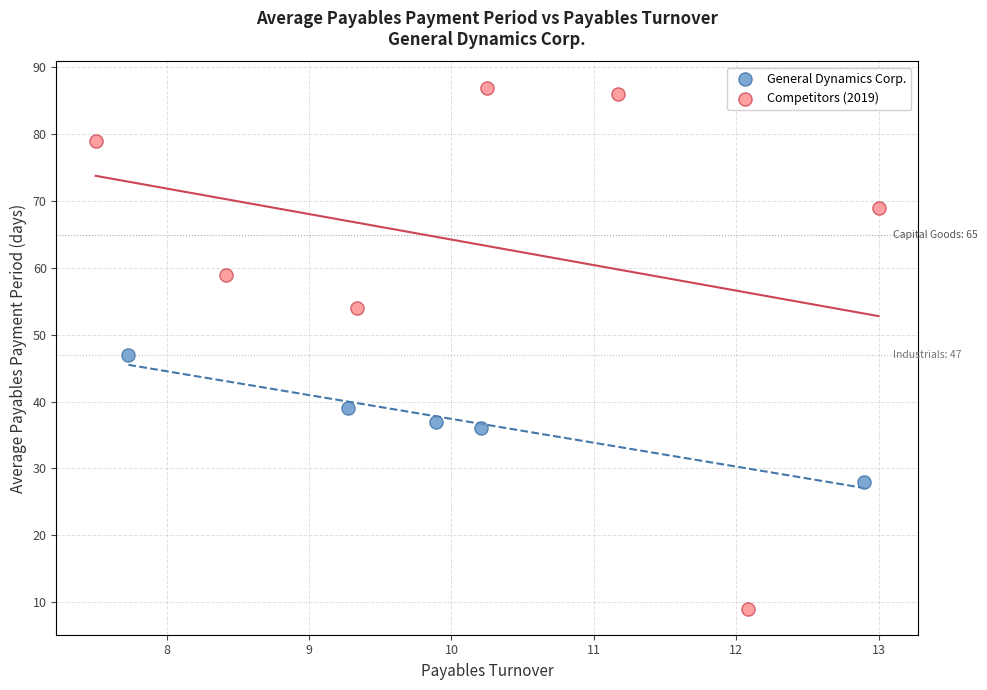

Which series reaches the minimum Y coordinate?

Competitors (2019)